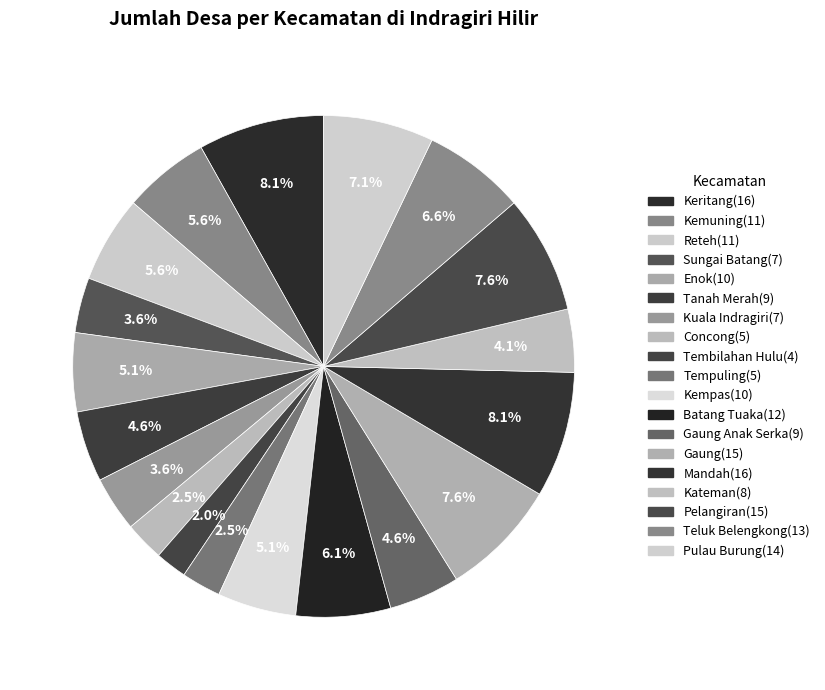

Is there any slice that represents more than half of the pie?

No